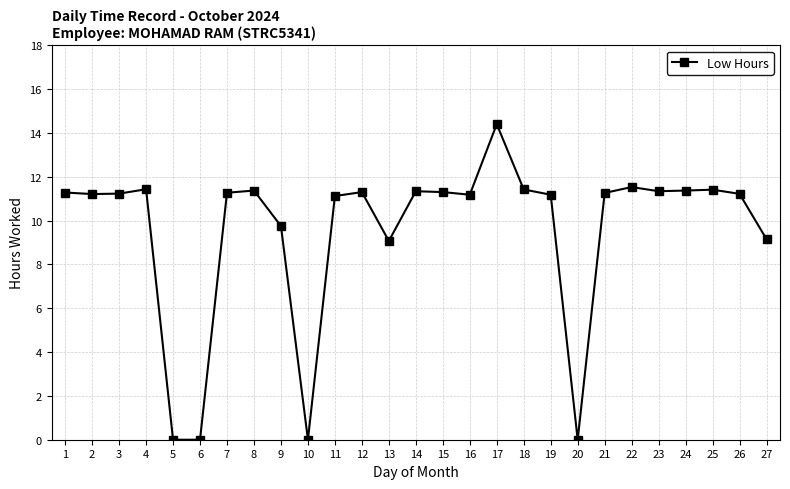

How many data points are above 11?

20